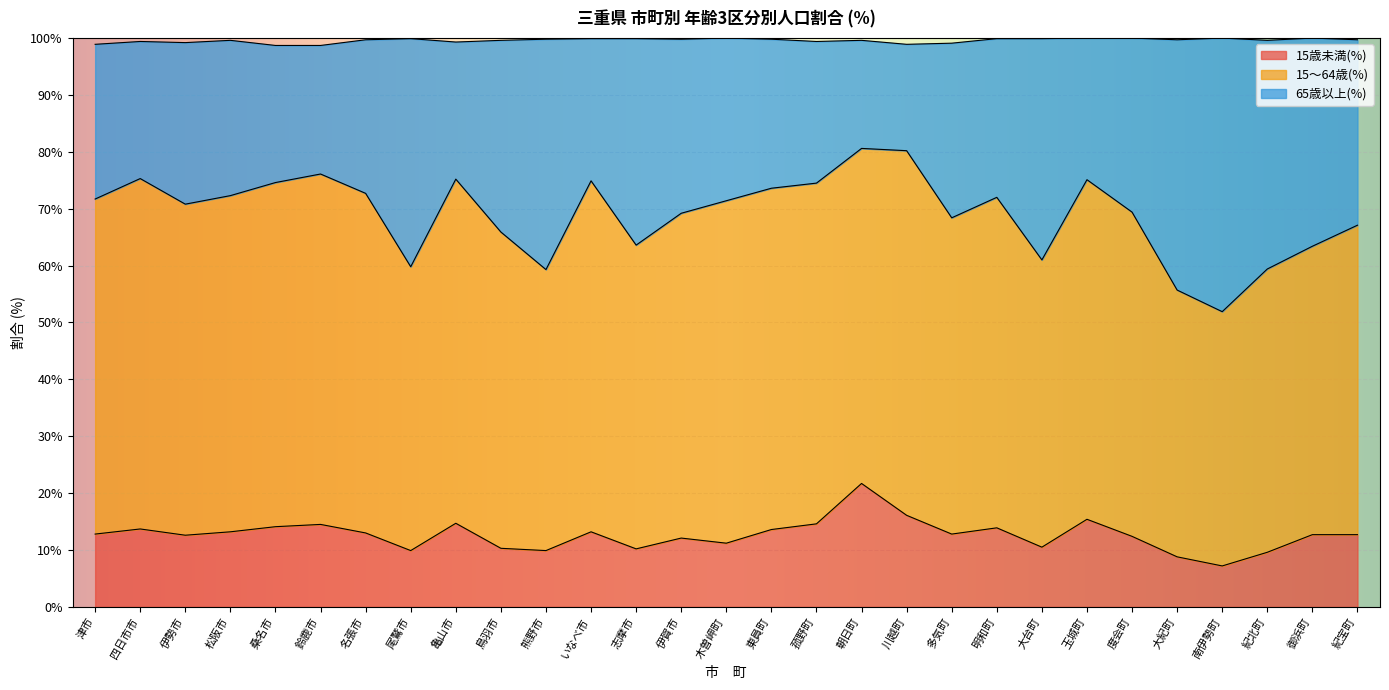

What is the maximum value shown in the chart?

80.6